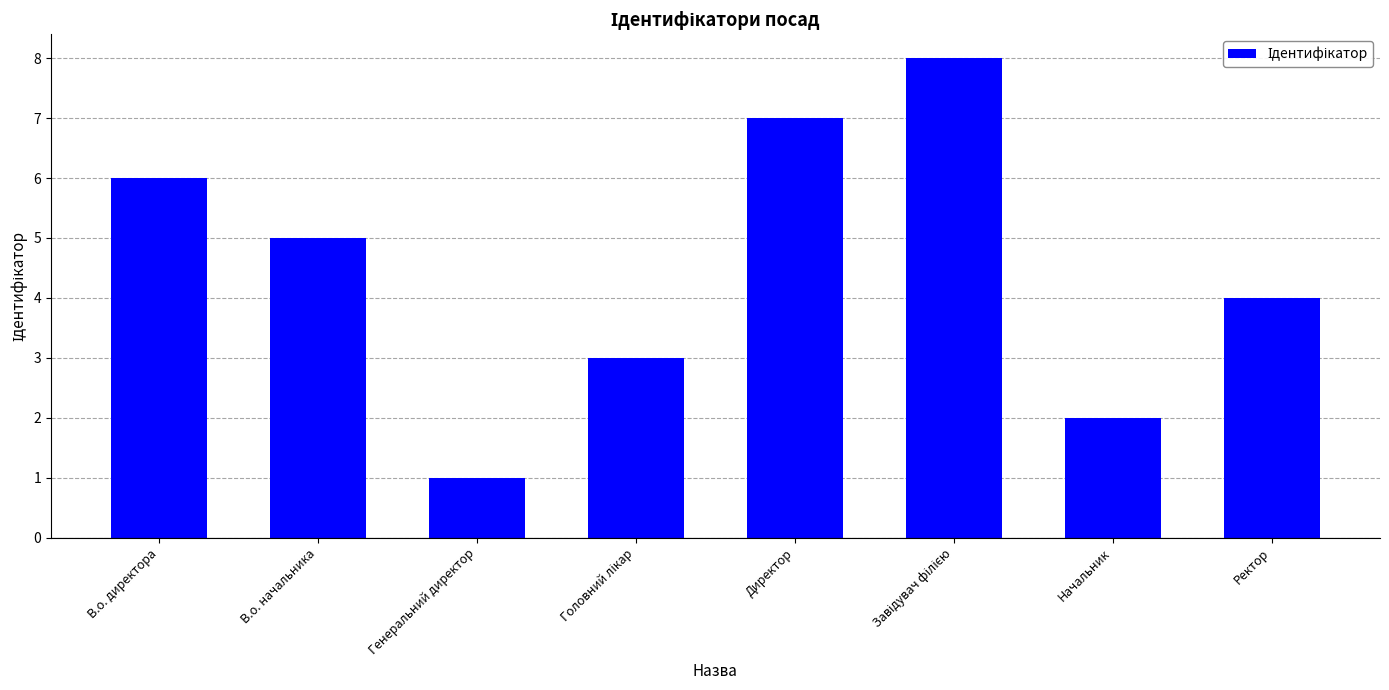

Where does the data first go above 5?

В.о. директора